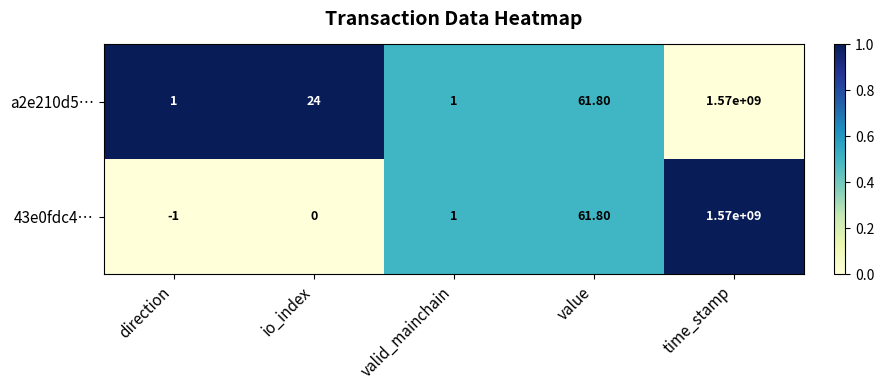

Where is 43e0fdc4… nearest to the value 784999999?

value